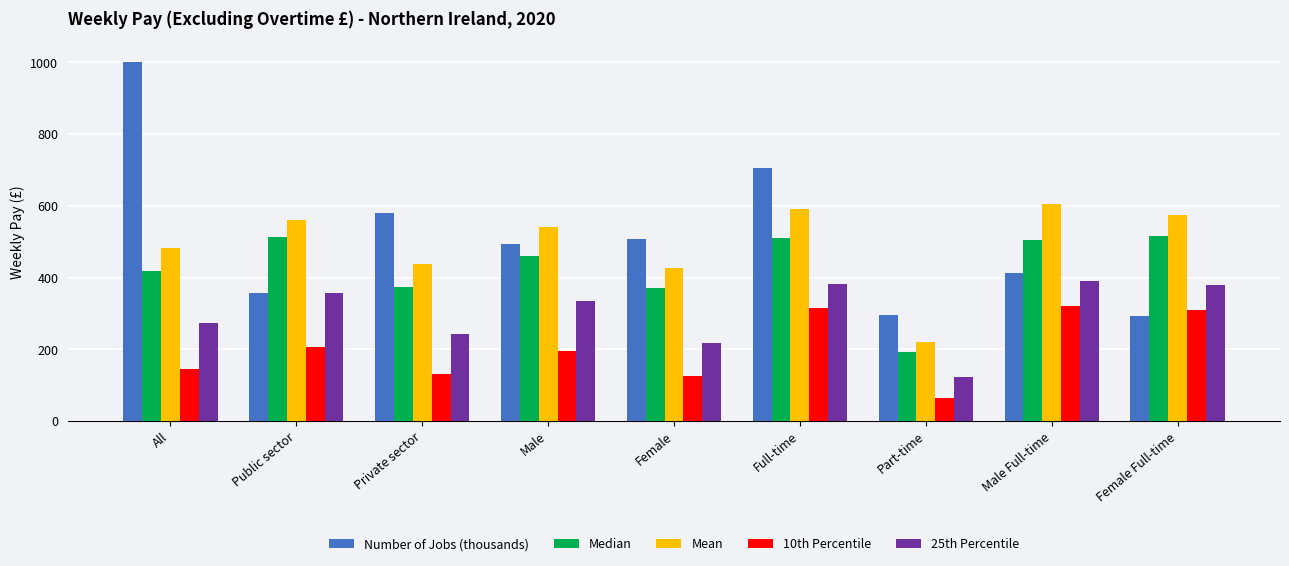

Are the bars horizontal?

No